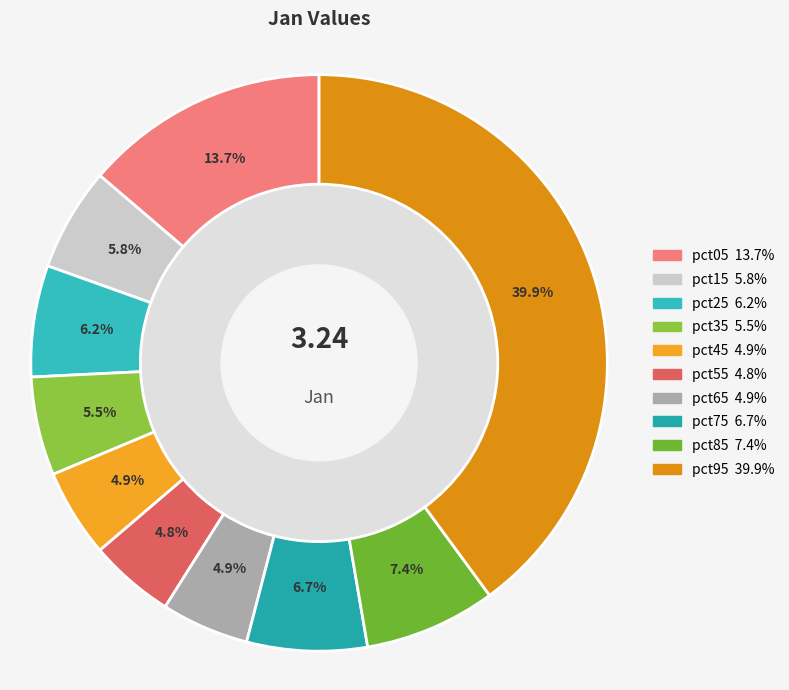

True or false: pct25 accounts for 6% of the total.

True